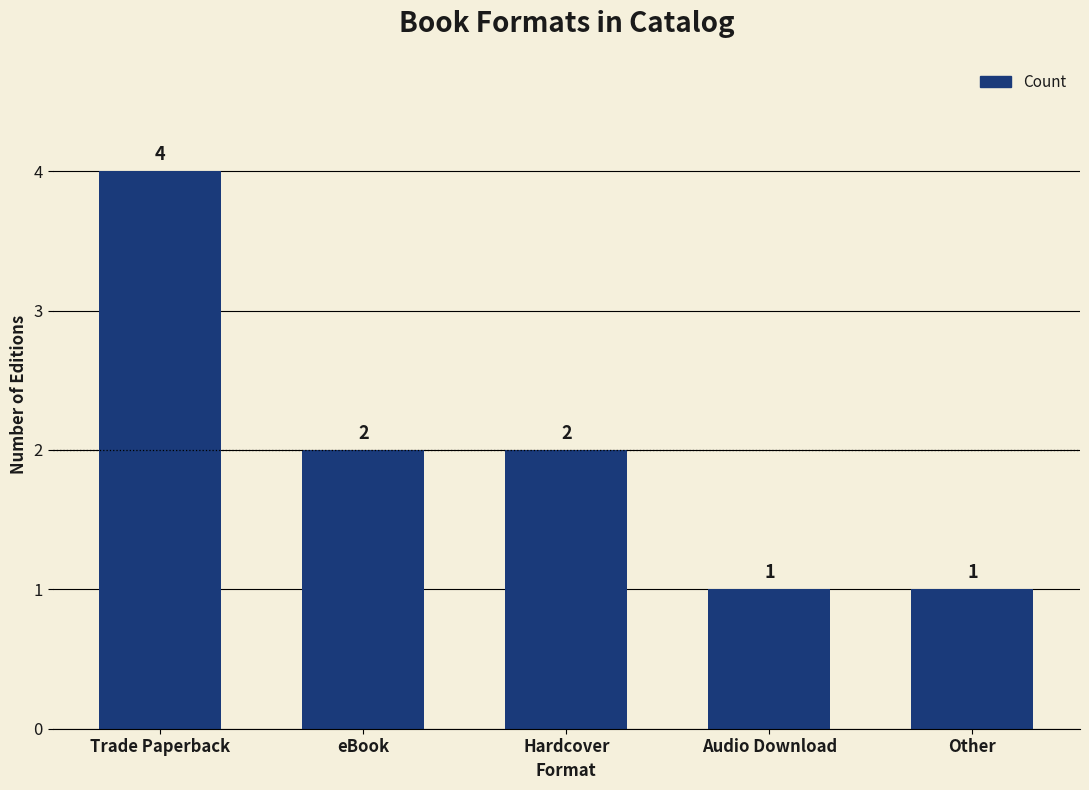

Does the chart contain stacked bars?

No